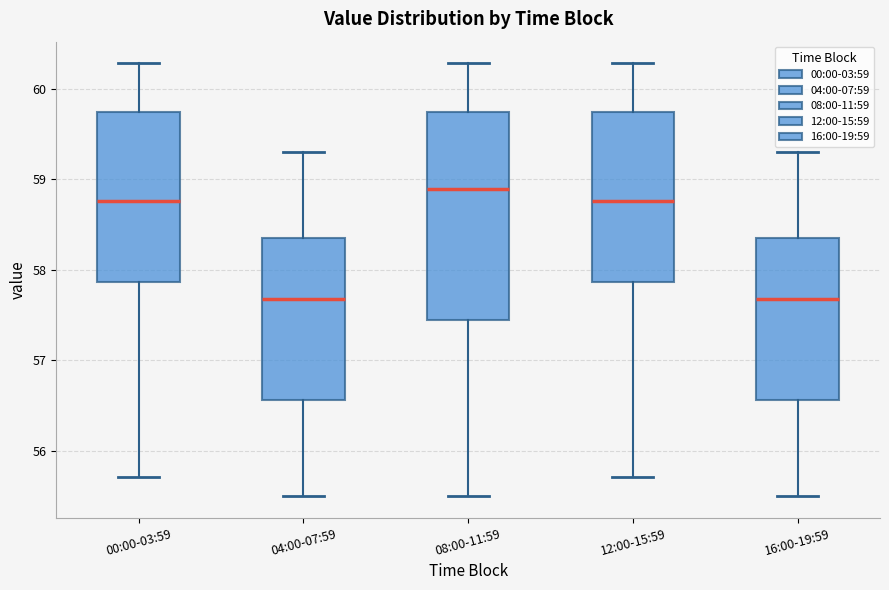

Which box's median line is the highest?

08:00-11:59